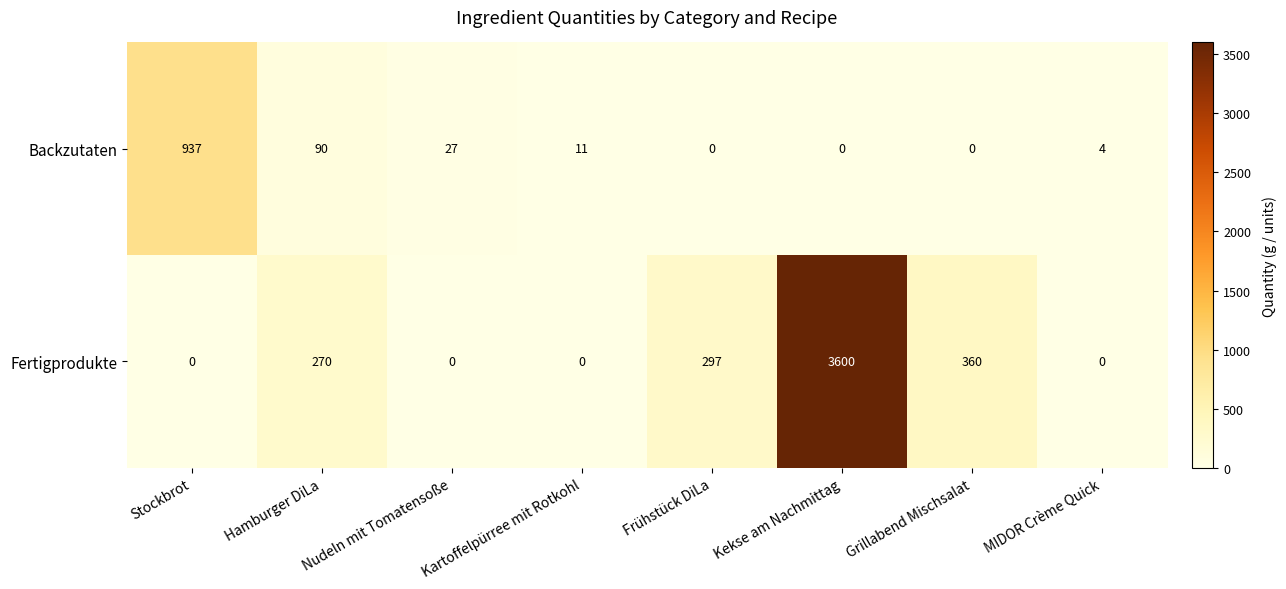

How many series are shown in this chart?

2